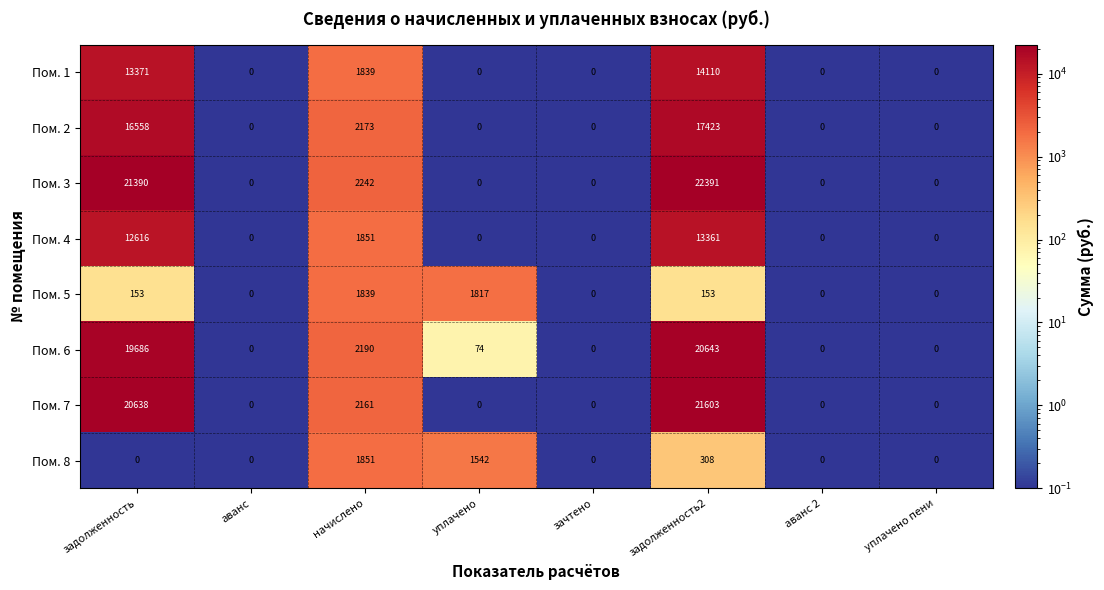

What is the greatest value displayed?

22391